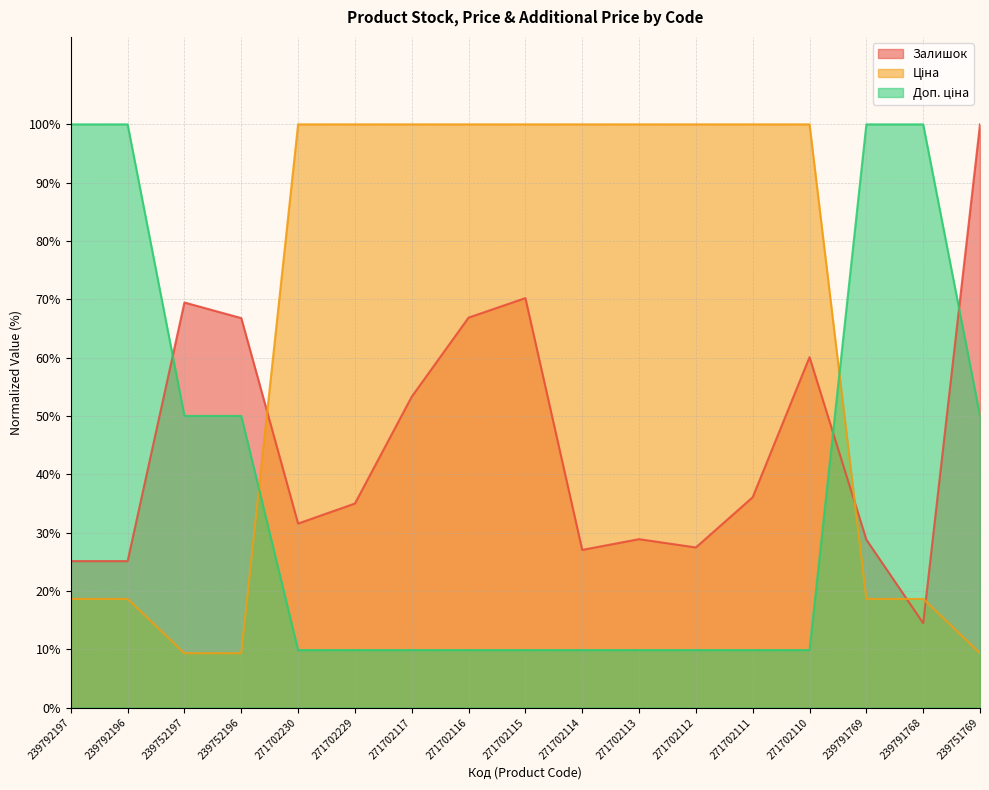

True or false: Ціна has a value of 100.0 at 271702110.

True